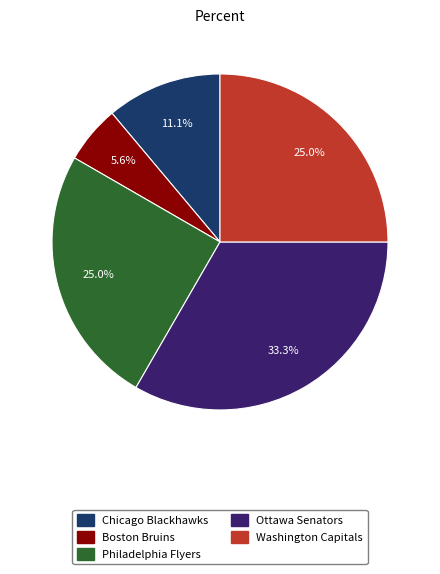

What is the largest slice in the pie chart?

Ottawa Senators